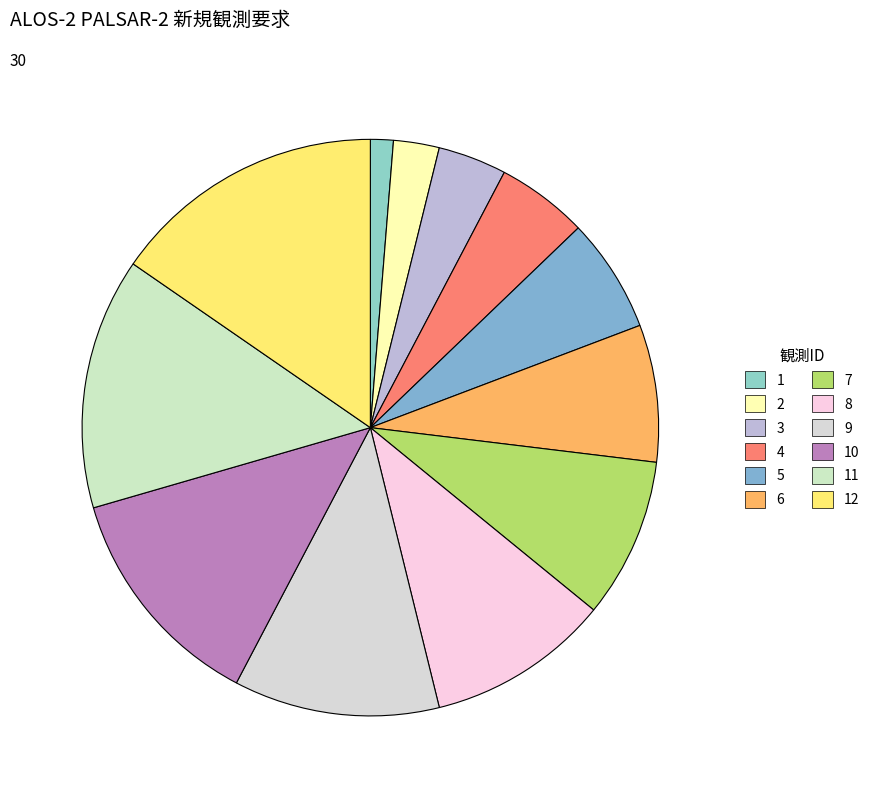

How much of the chart is everything except 10?

87.2%